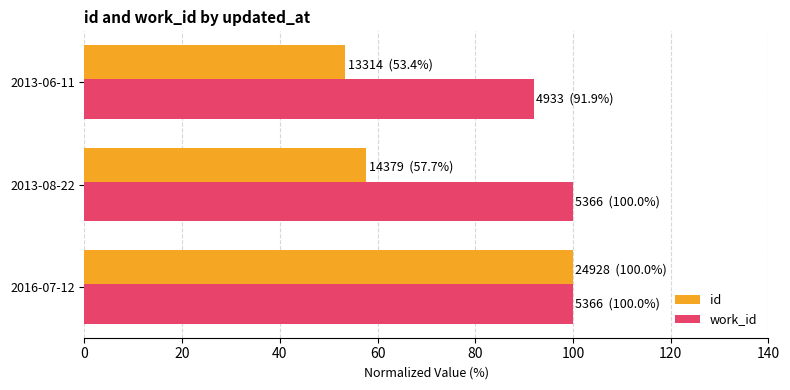

Which series has the largest range (max minus min)?

id